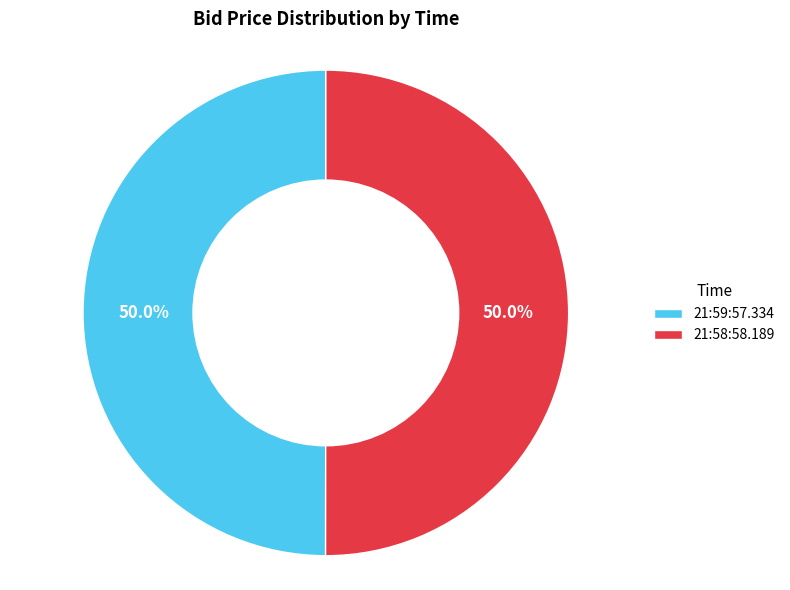

To the nearest percent, what is the average slice percentage?

50%